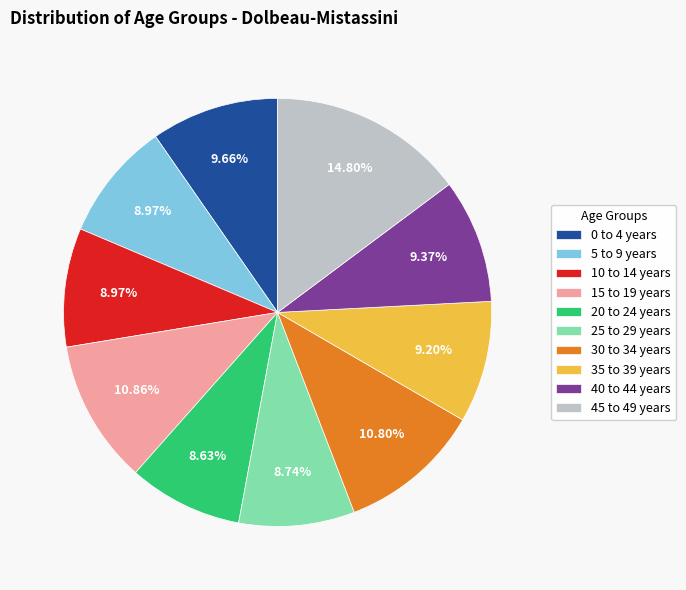

To the nearest percent, what is the average slice percentage?

10%